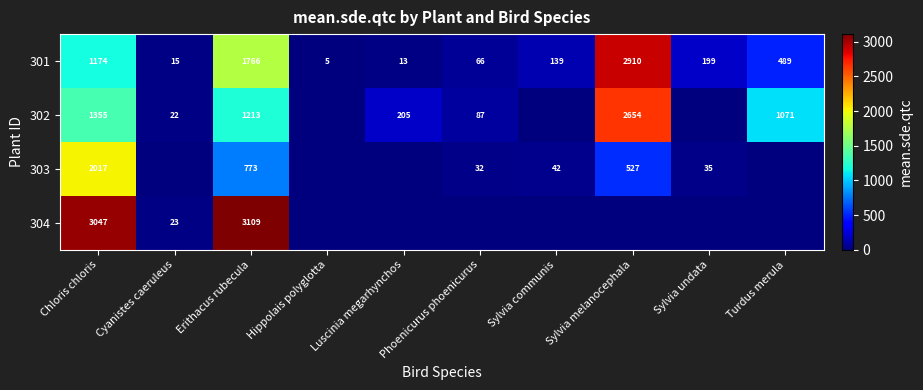

Is it true that 304 equals 1667 at Chloris chloris?

False